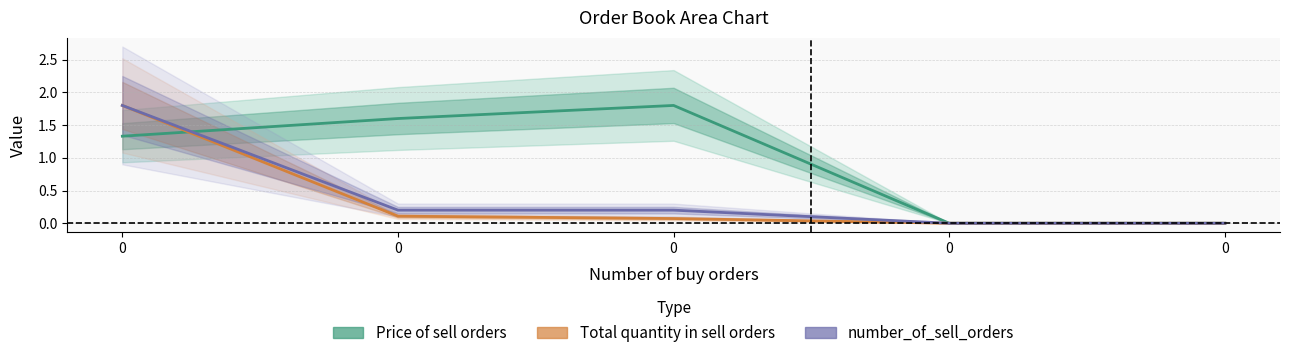

How many lines are shown in the chart?

3